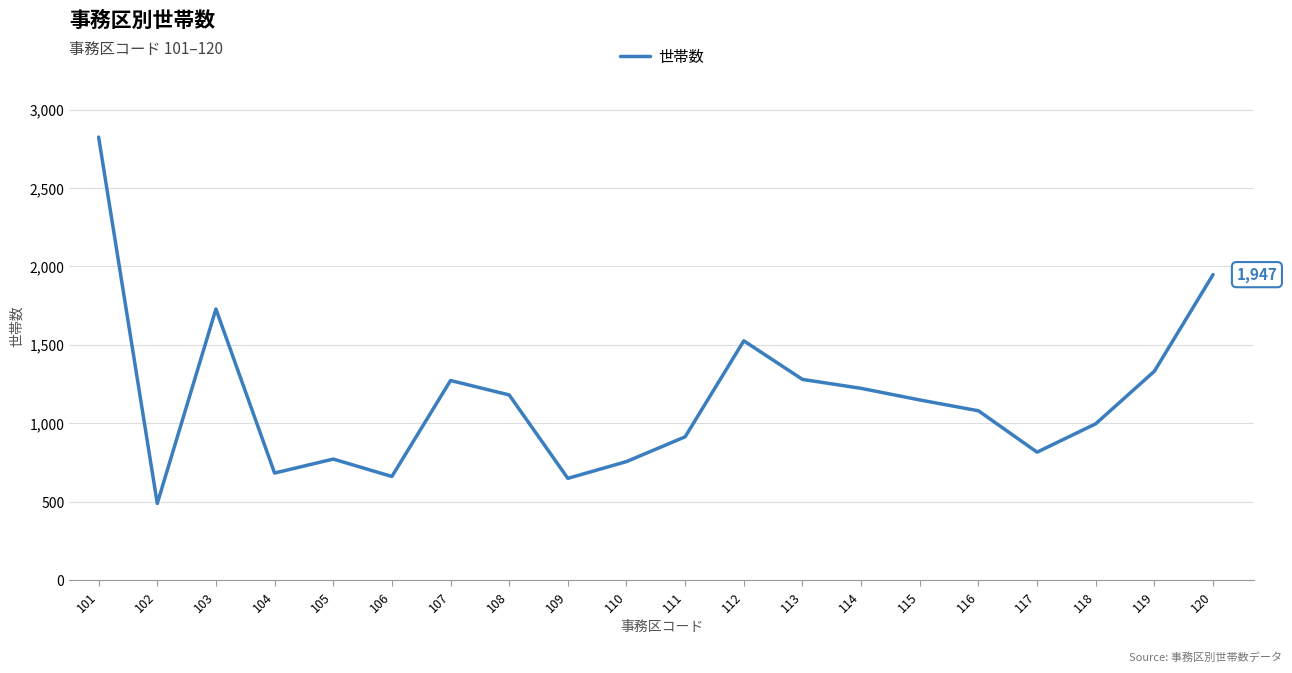

Read the value at 119, to the nearest 10.

1330